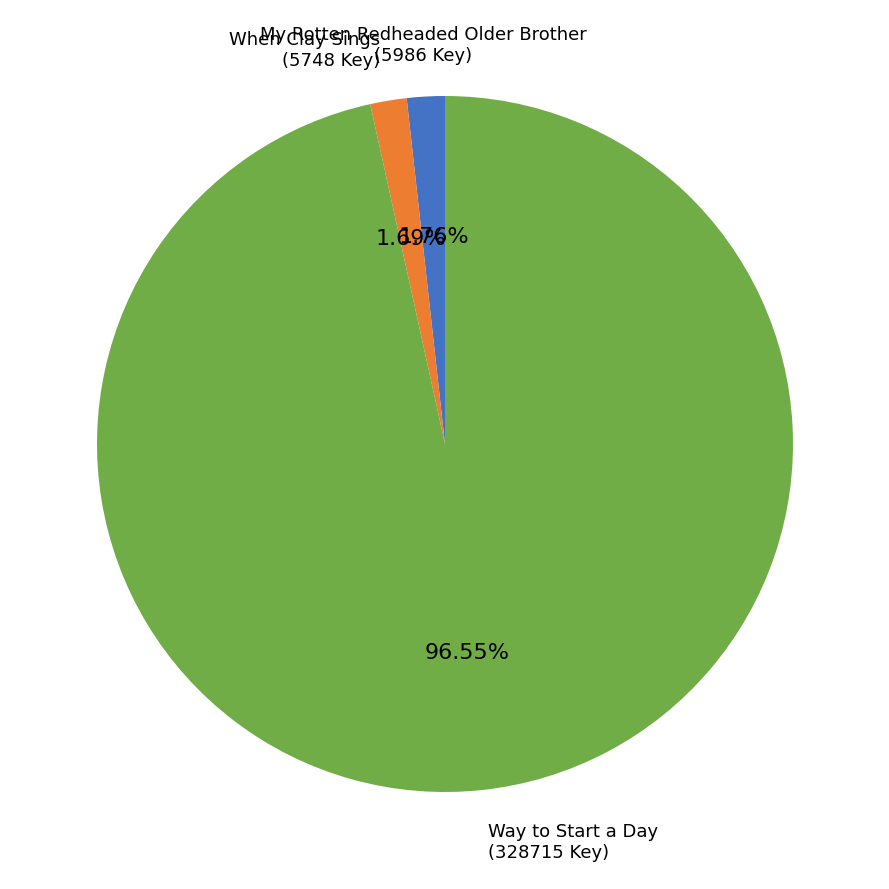

To the nearest percent, what portion does My Rotten Redheaded Older Brother represent?

2%